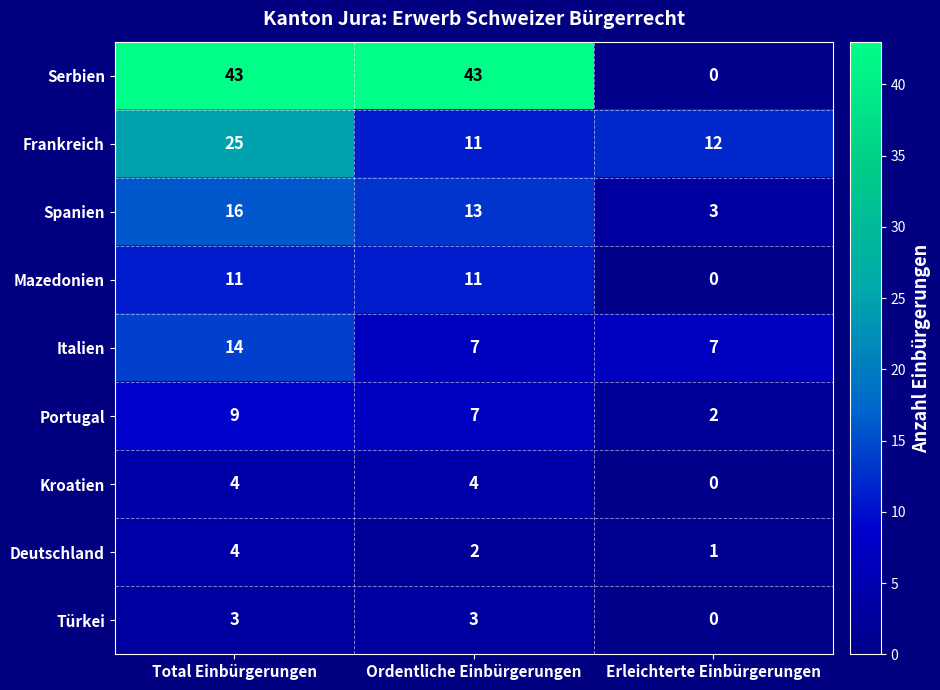

Which series changed the most between Ordentliche Einbürgerungen and Erleichterte Einbürgerungen?

Serbien